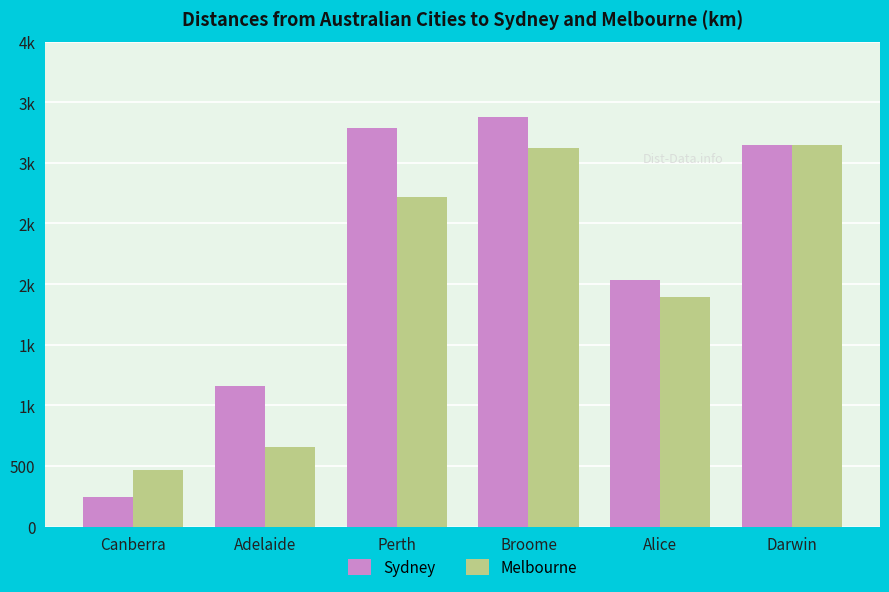

Are the bars horizontal?

No